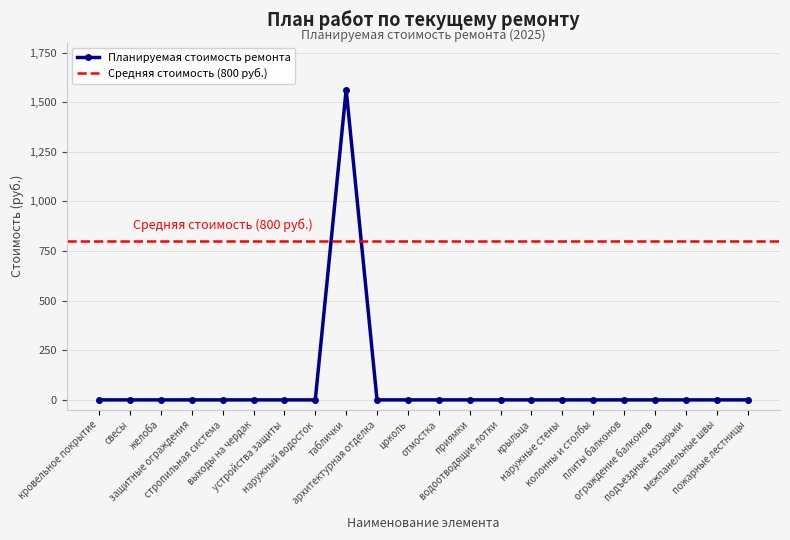

Is it true that the value at подъездные козырьки is 748.5?

False